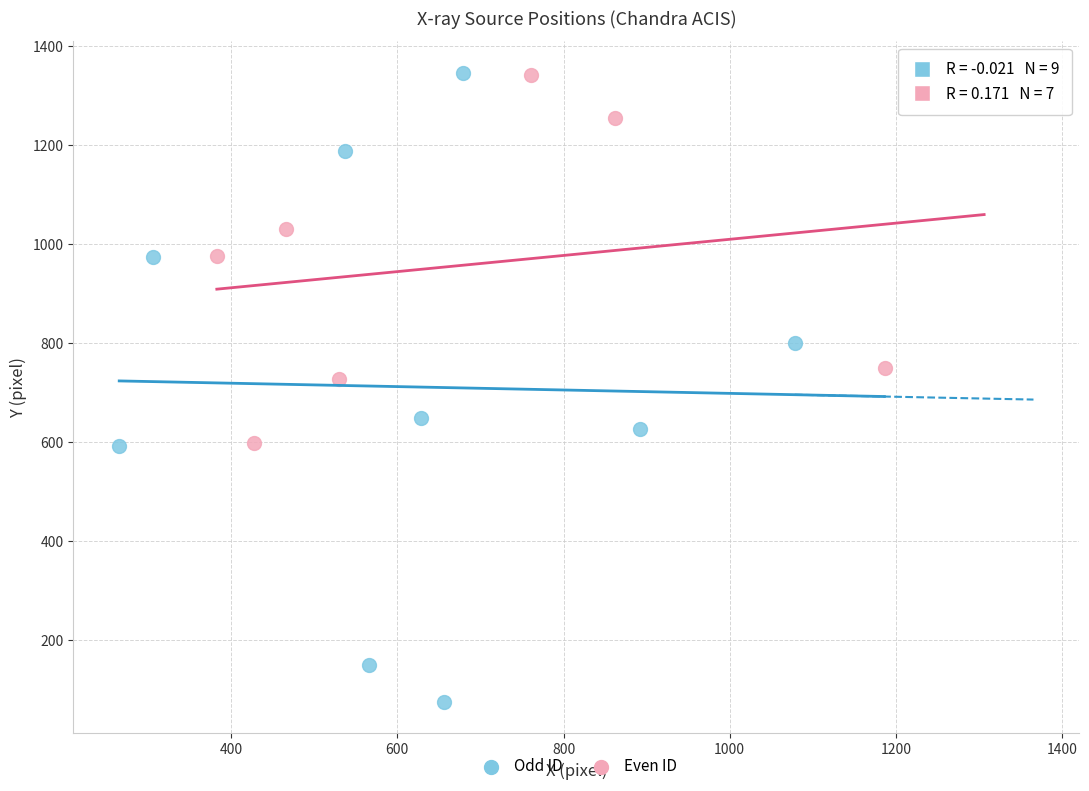

Which series reaches the minimum Y coordinate?

Odd ID